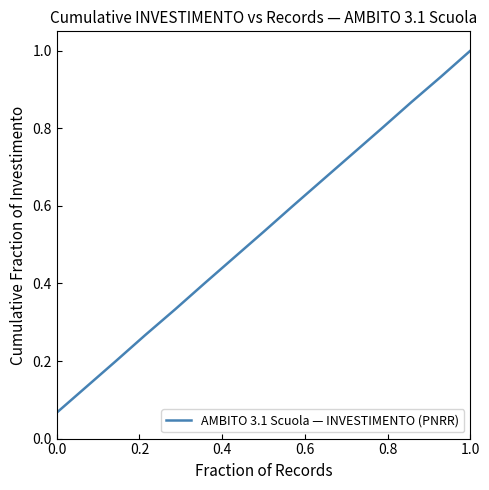

What is the maximum value shown in the chart?

1.0